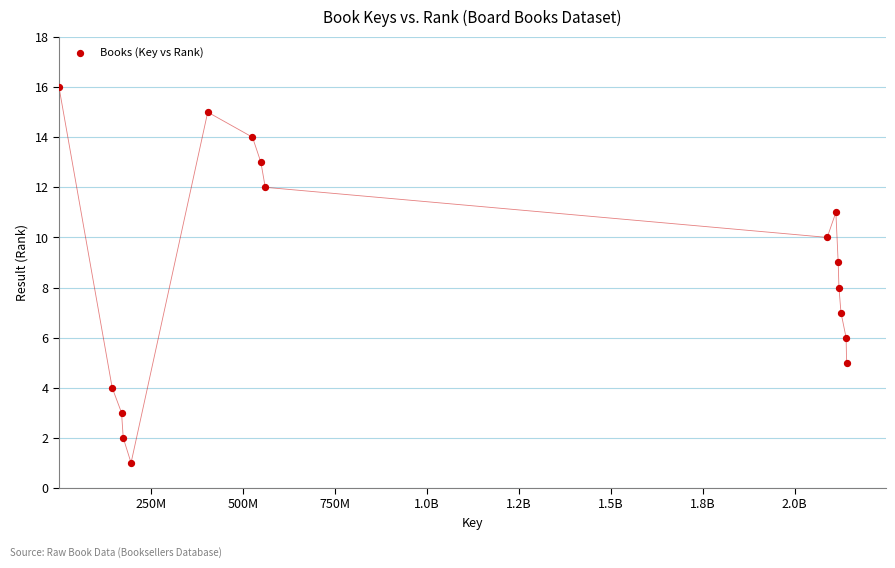

What is the range of X values (max minus min)?

2141167180